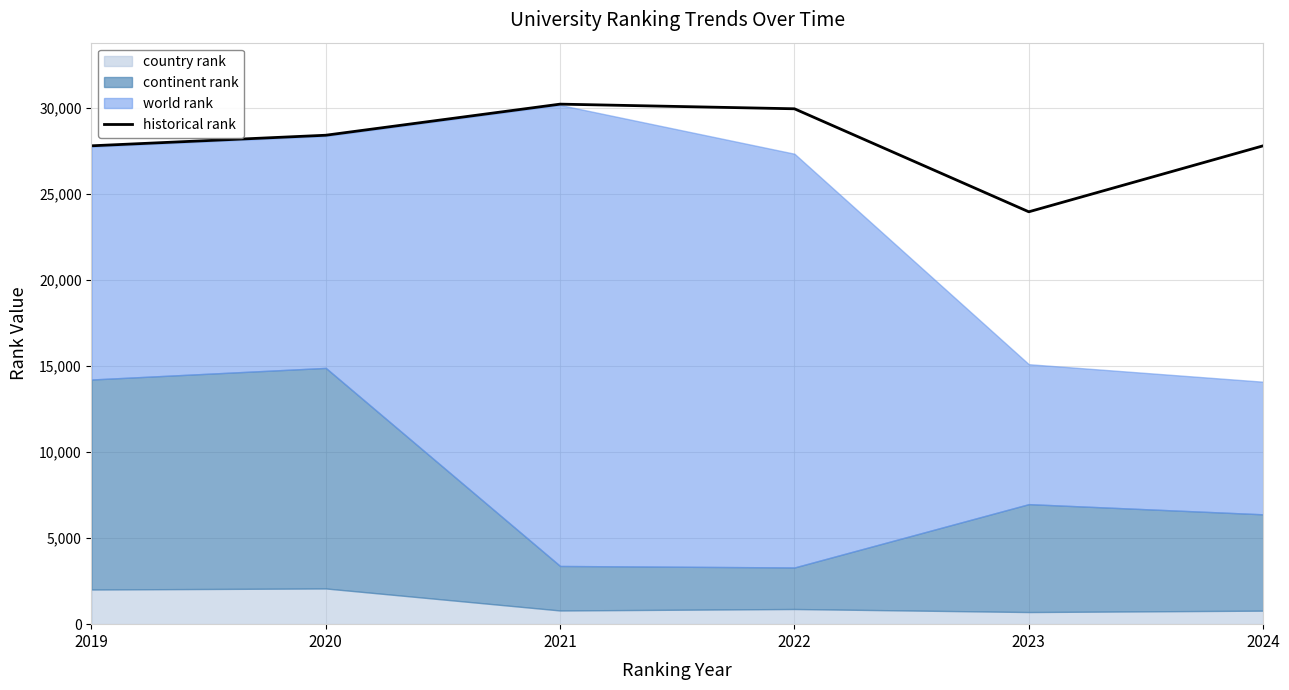

At which label is the value closest to 27096?

2019